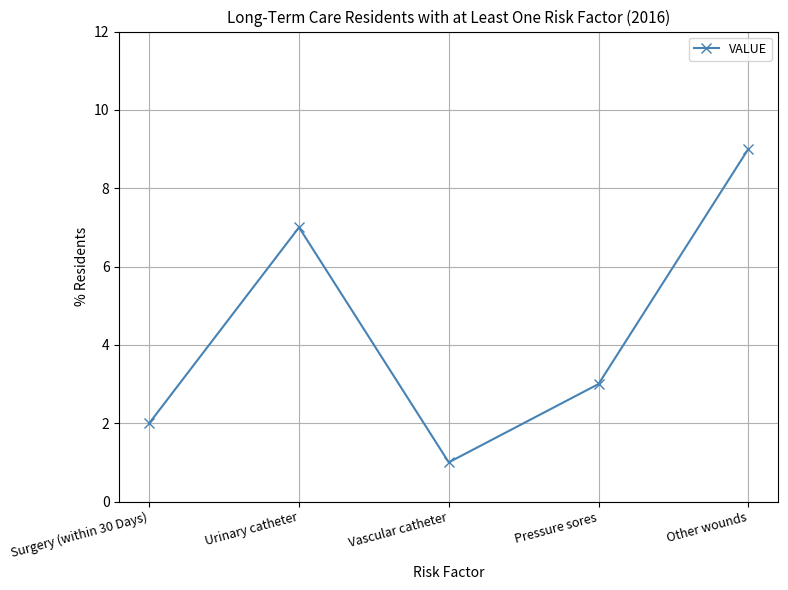

What is the change in value from Pressure sores to Other wounds?

+6